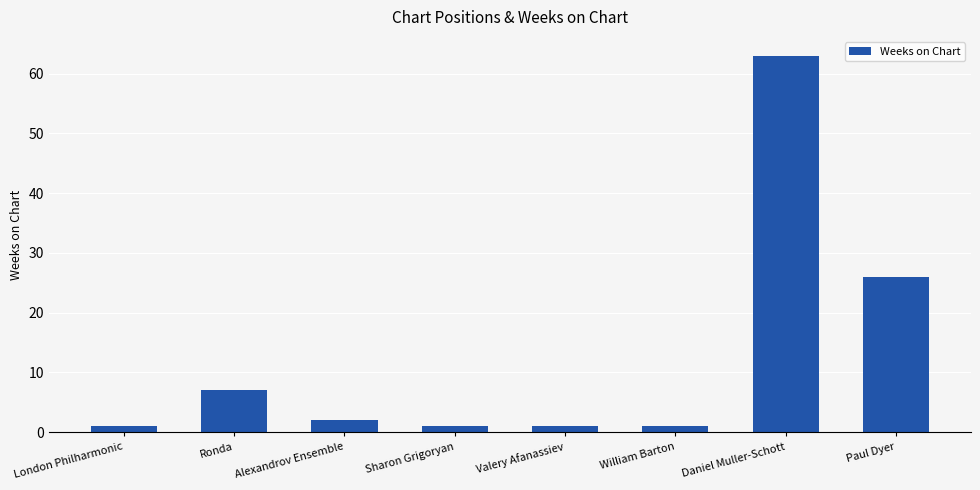

What is the maximum value shown in the chart?

63